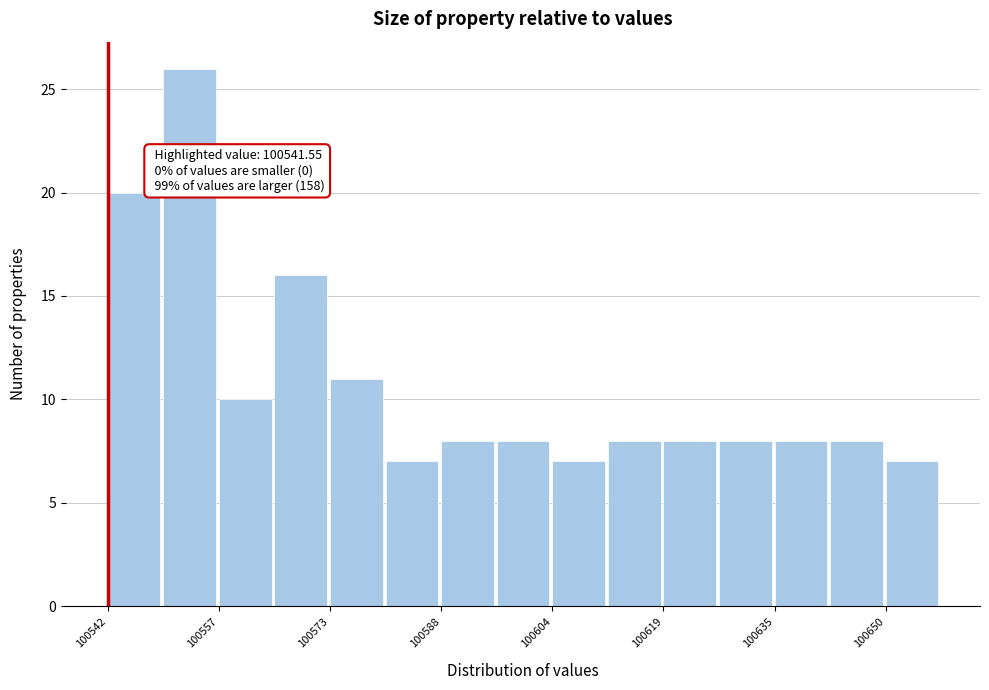

Read against the x-axis, roughly where is the centre of the tallest bar?

100554